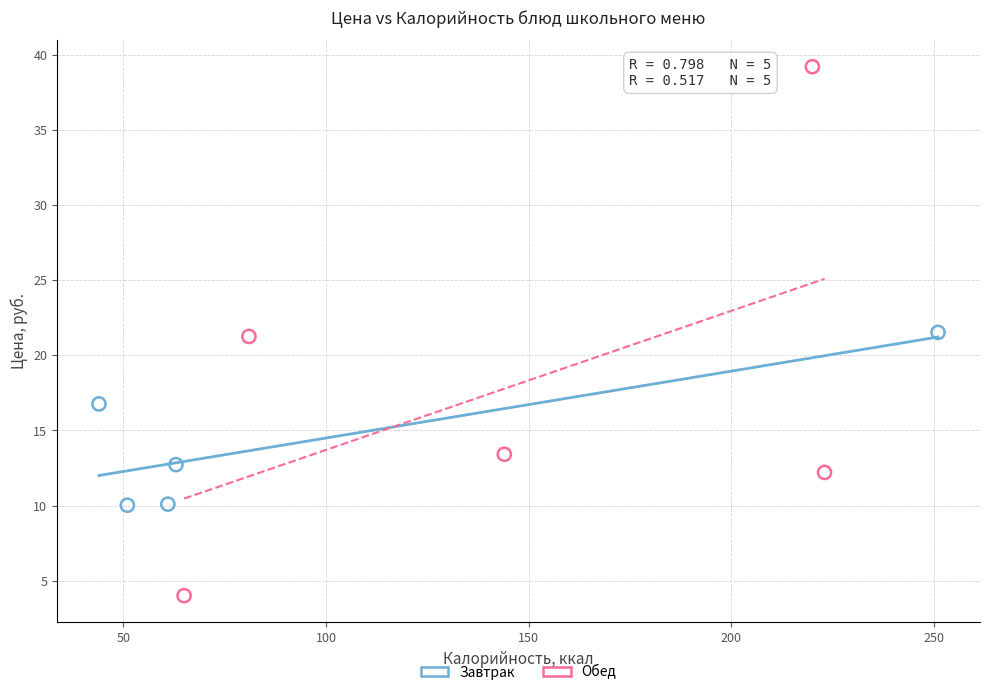

Which series reaches the minimum Y coordinate?

Обед